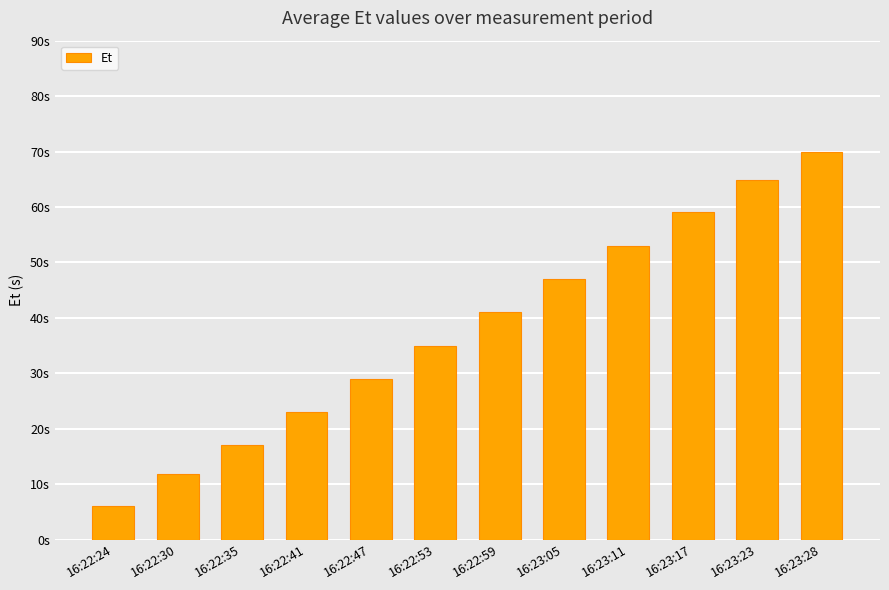

What is the difference between the second highest and second lowest values?

53.0